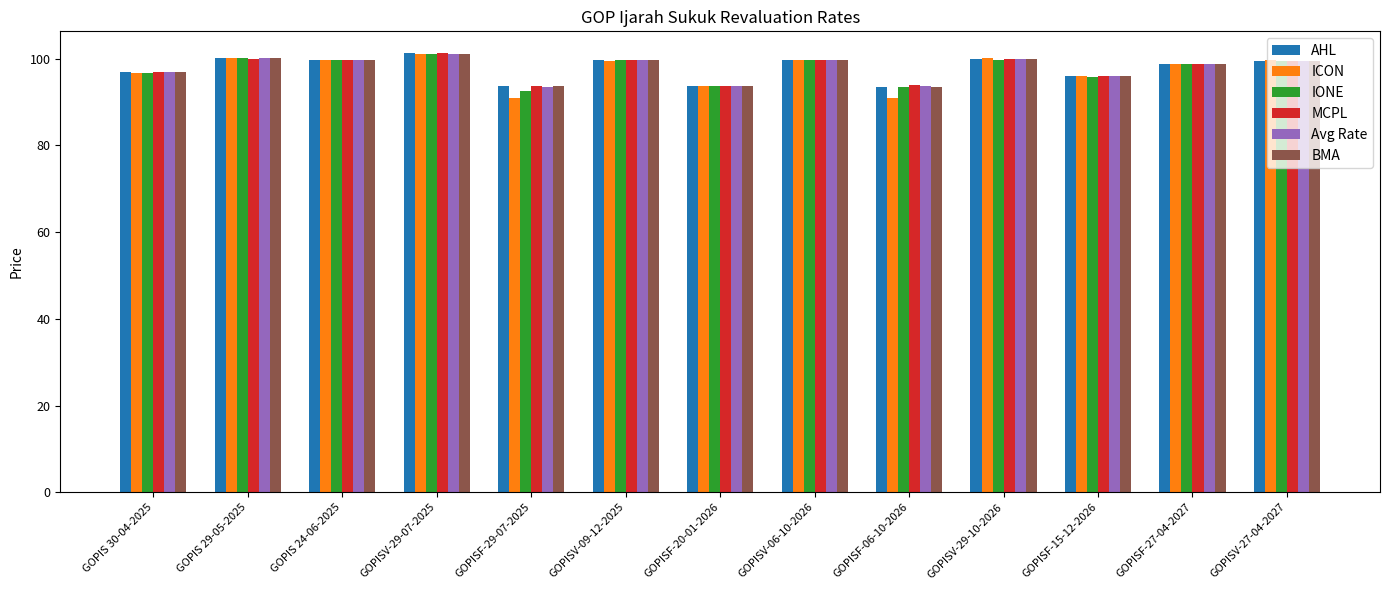

How many groups of bars are there?

13